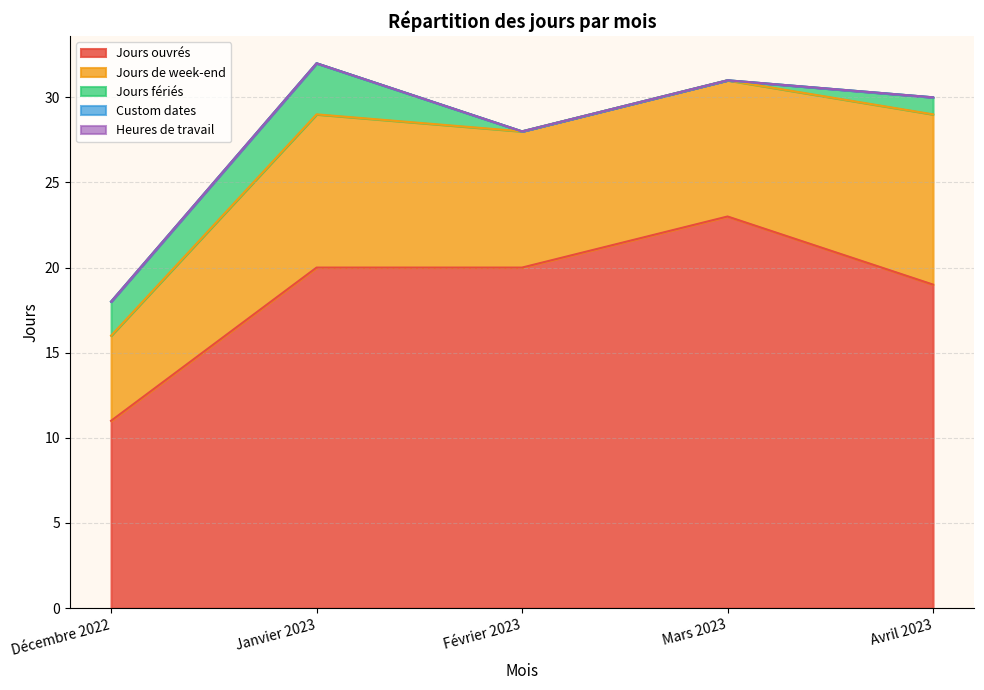

At which label does Heures de travail reach its minimum?

Décembre 2022